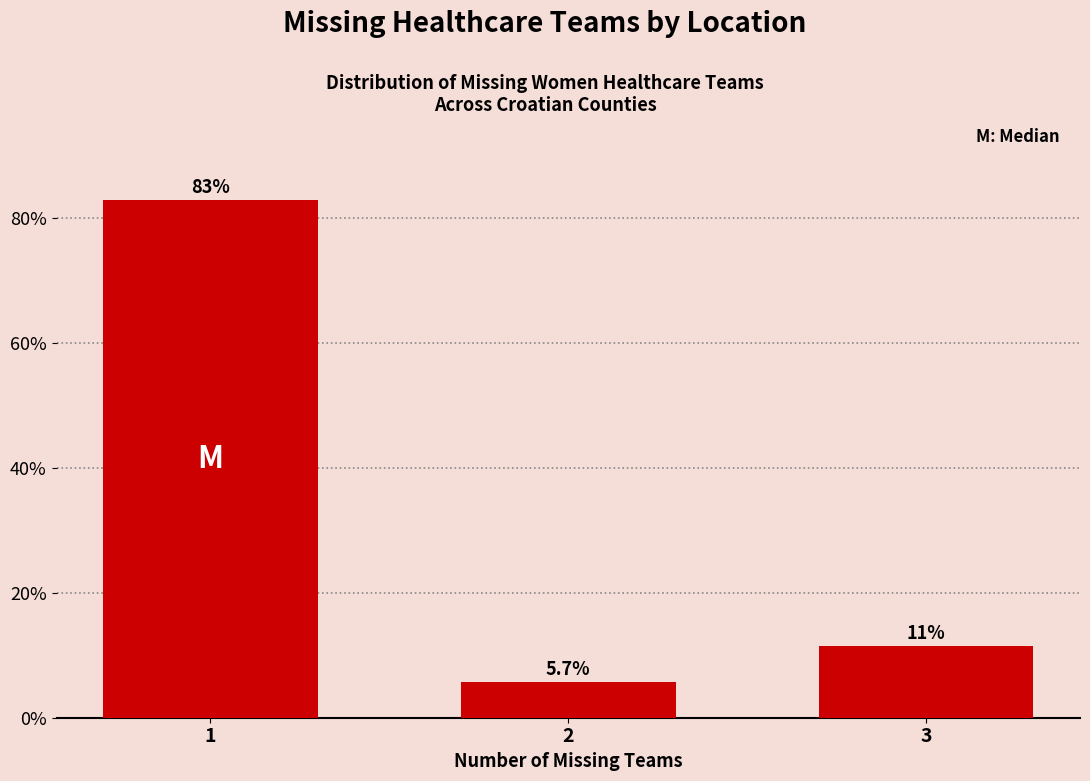

Reading left to right, what are all the values shown in this chart?

1=82.9	2=5.7	3=11.4